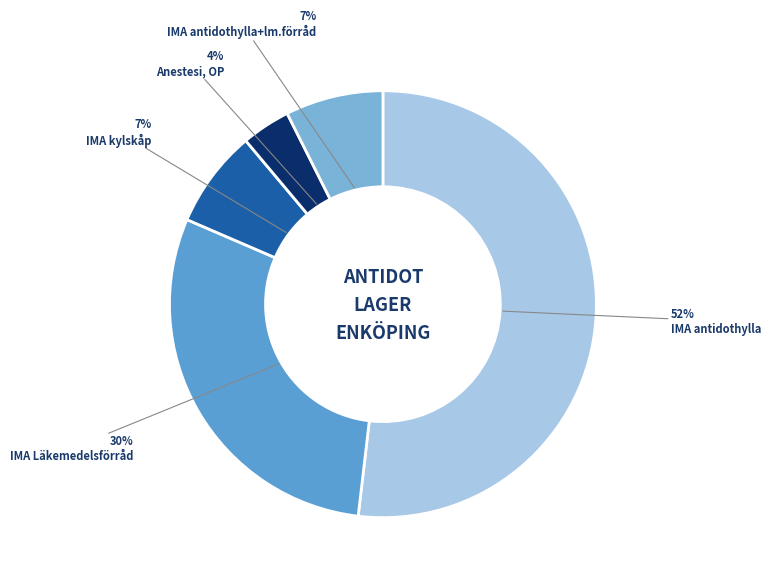

What percentage is the Anestesi, OP slice, to the nearest percent?

4%